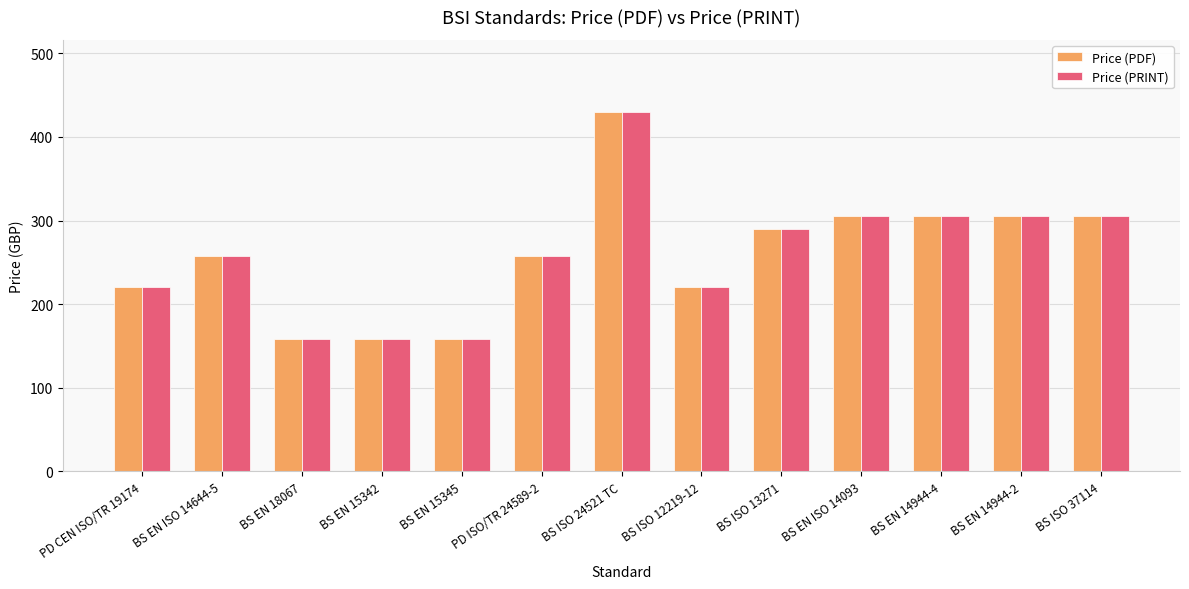

True or false: Price (PRINT) has a value of 220 at PD CEN ISO/TR 19174.

True